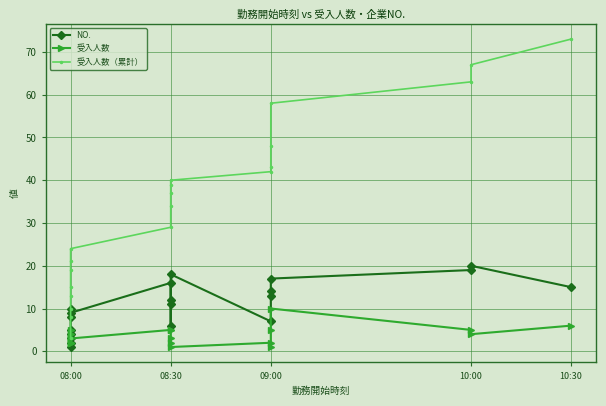

What is the label of the 11th point from the right?

08:30